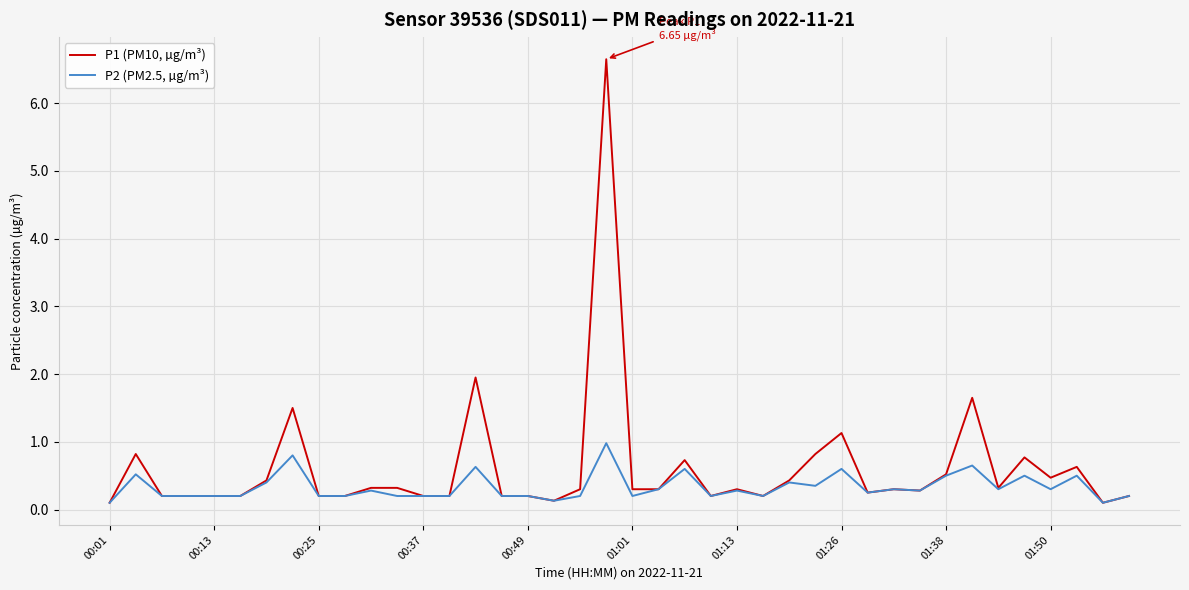

Which series has the widest spread of values?

P1 (PM10, µg/m³)